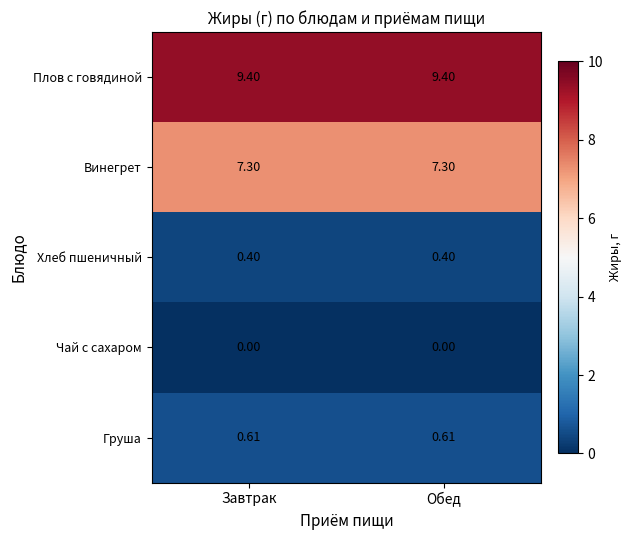

Which series has the largest total across all categories?

Плов с говядиной